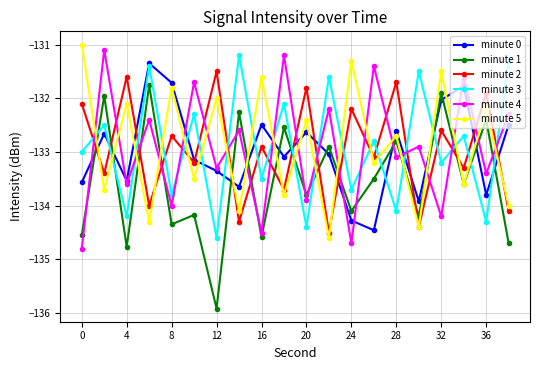

How many values in the minute 4 series are below -132?

15